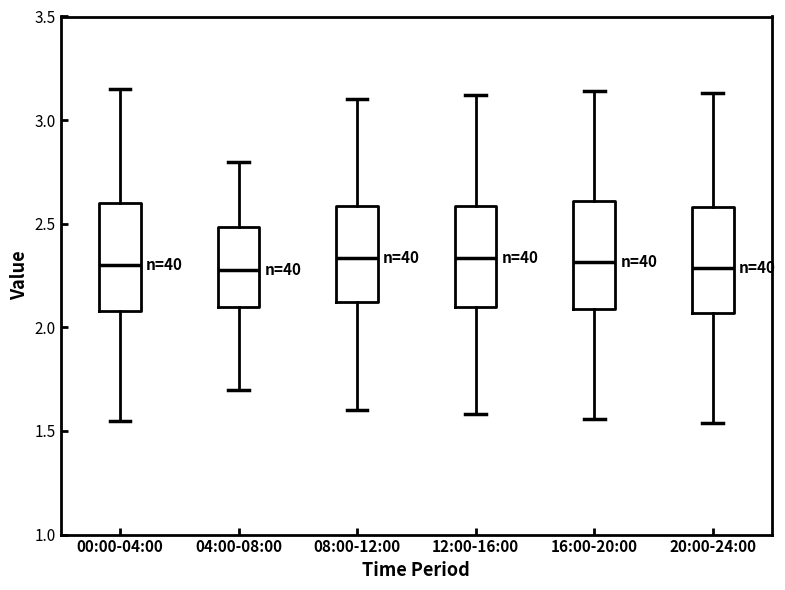

Reading left to right, transcribe this box plot: for each box, give where its median line is, the range the box spans, and where its two whiskers end, as read against the y-axis. The values are not printed on the chart, so give them approximately, as read against the axis.

00:00-04:00: median 2.30, box 2.10 to 2.60, whiskers 1.55 to 3.15
04:00-08:00: median 2.30, box 2.10 to 2.50, whiskers 1.70 to 2.80
08:00-12:00: median 2.35, box 2.10 to 2.60, whiskers 1.60 to 3.10
12:00-16:00: median 2.35, box 2.10 to 2.60, whiskers 1.60 to 3.10
16:00-20:00: median 2.30, box 2.10 to 2.60, whiskers 1.55 to 3.15
20:00-24:00: median 2.30, box 2.05 to 2.60, whiskers 1.55 to 3.15